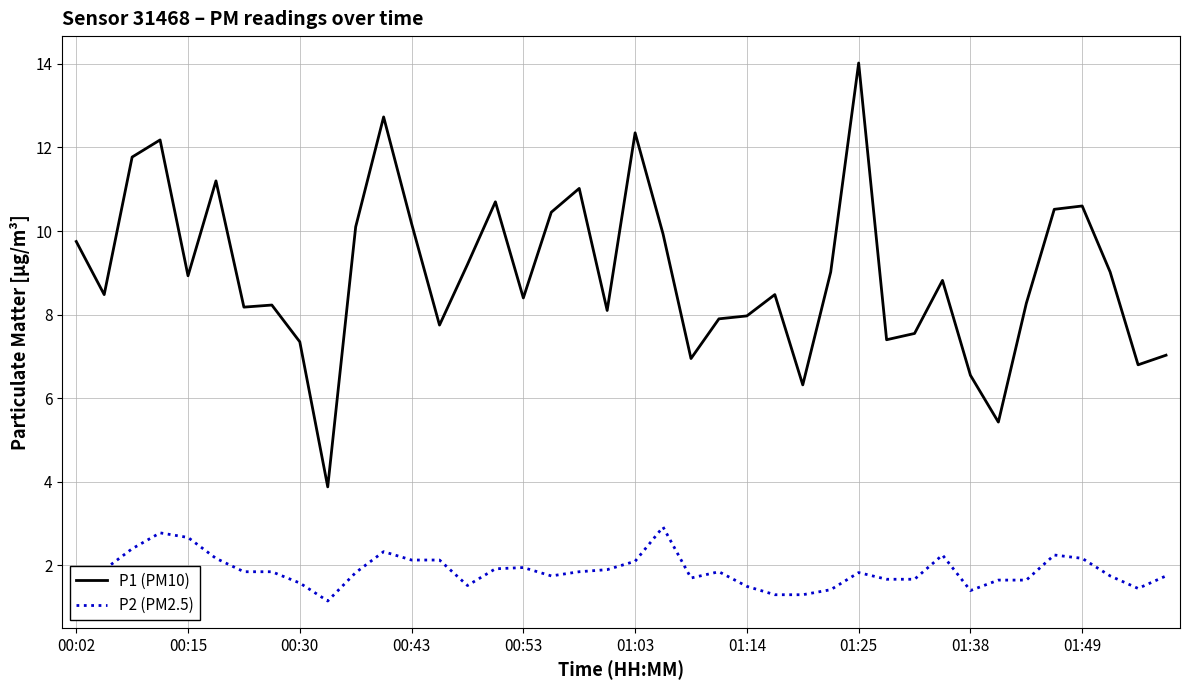

What is the maximum value for P2 (PM2.5)?

2.9